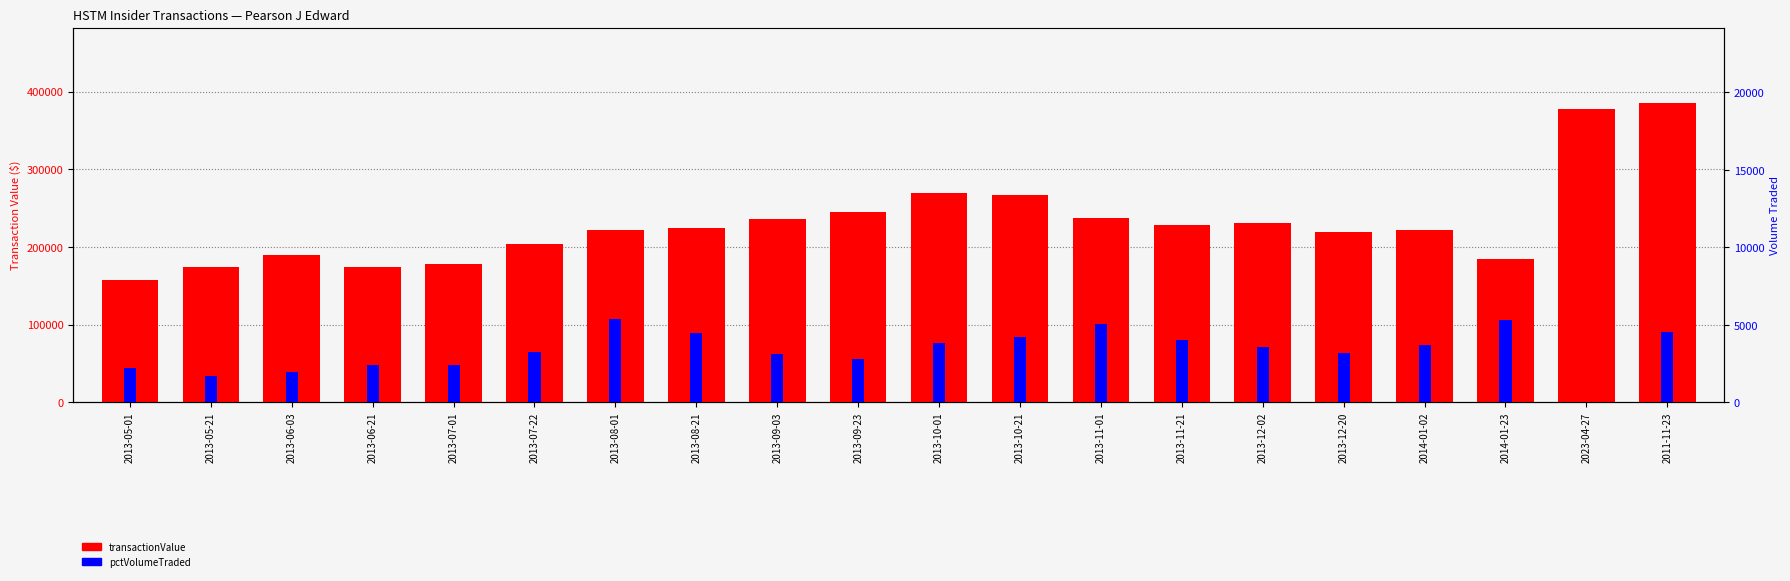

At which category is the sum across all series the highest?

2011-11-23